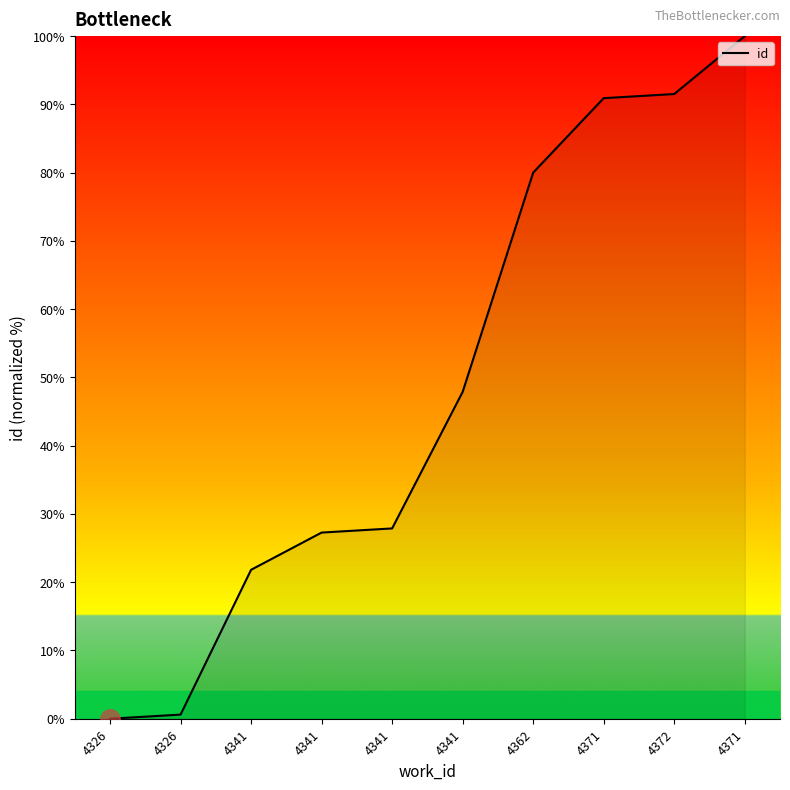

At which label is the value closest to 50?

4341